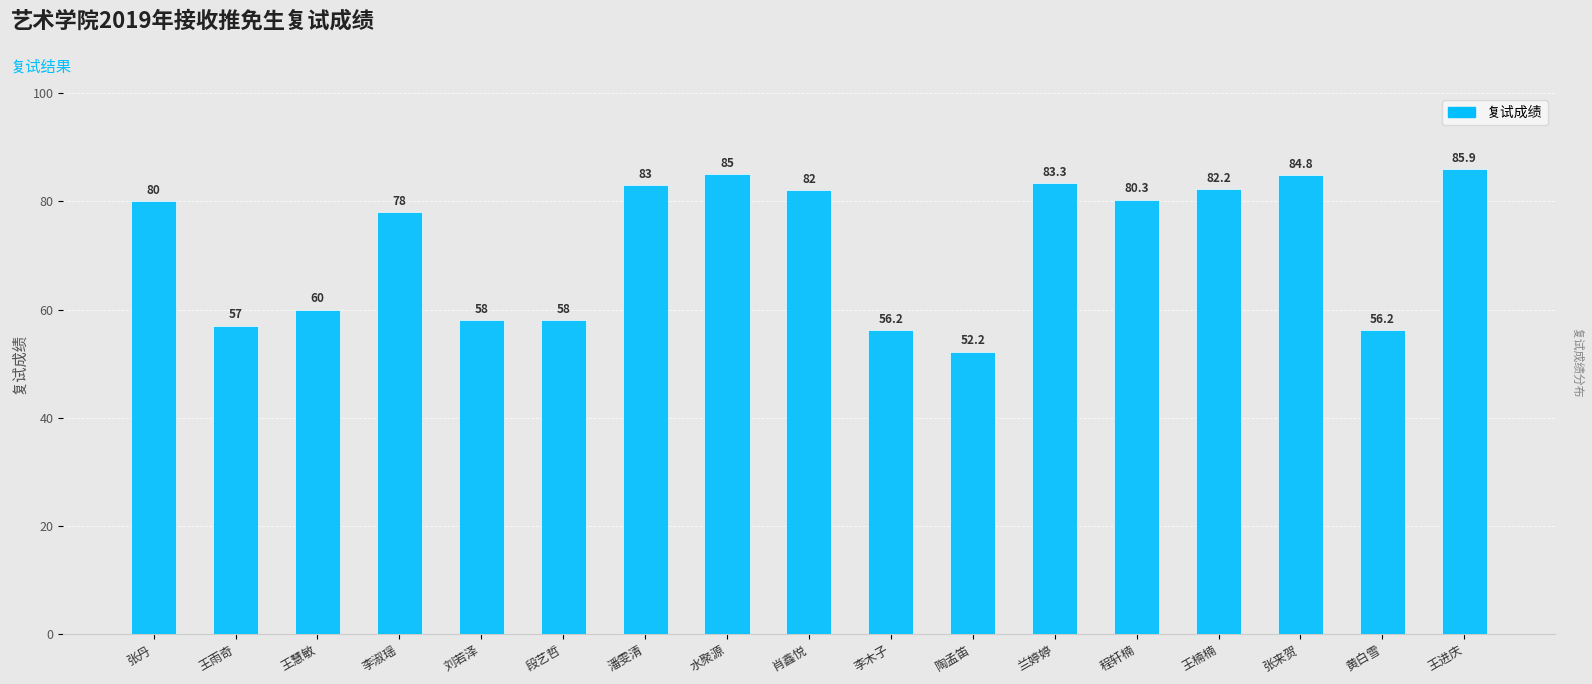

Reading left to right, list all the values displayed in this chart.

张丹=80.0	王雨奇=57.0	王慧敏=60.0	李淑瑶=78.0	刘若泽=58.0	段艺哲=58.0	潘雯清=83.0	水聚源=85.0	肖鑫悦=82.0	李木子=56.2	陶孟笛=52.2	兰婷婷=83.3	程轩楠=80.3	王楠楠=82.2	张来贺=84.8	黄白雪=56.2	王进庆=85.9